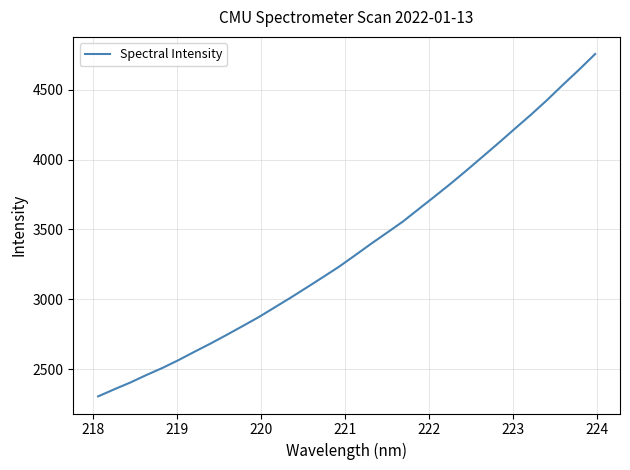

What is the greatest value displayed?

4756.3